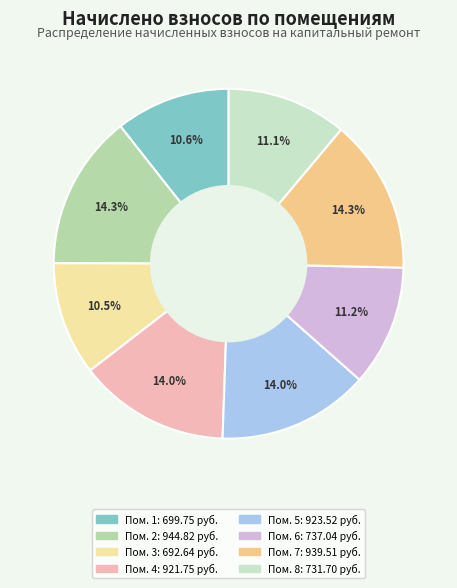

How many slices are in this pie chart?

8